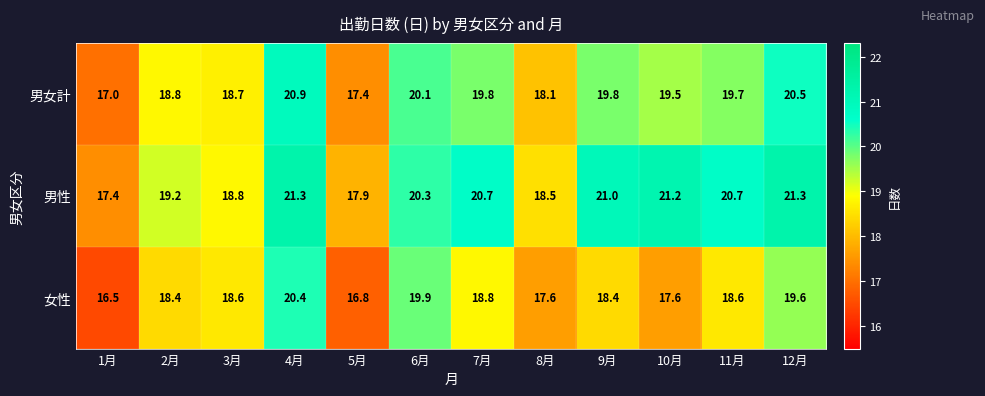

Is it true that 女性 equals 4.4 at 12月?

False